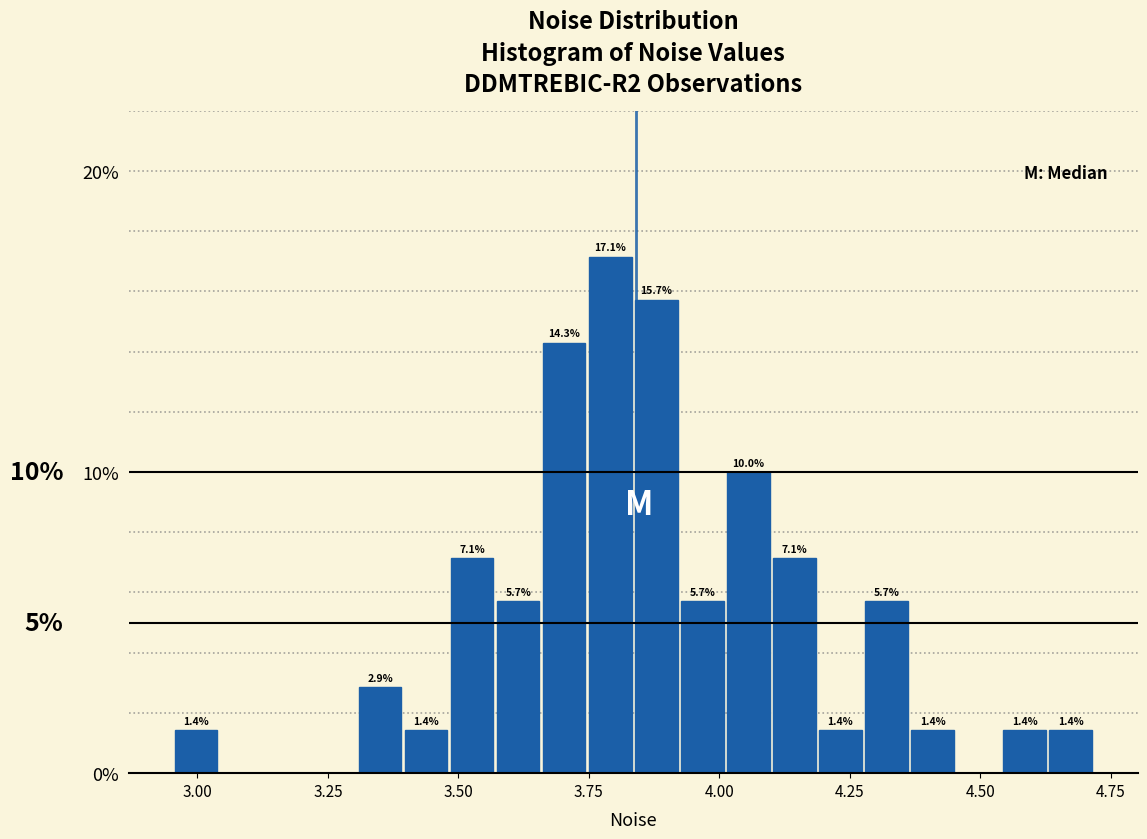

Read against the x-axis, roughly where is the centre of the tallest bar?

3.80